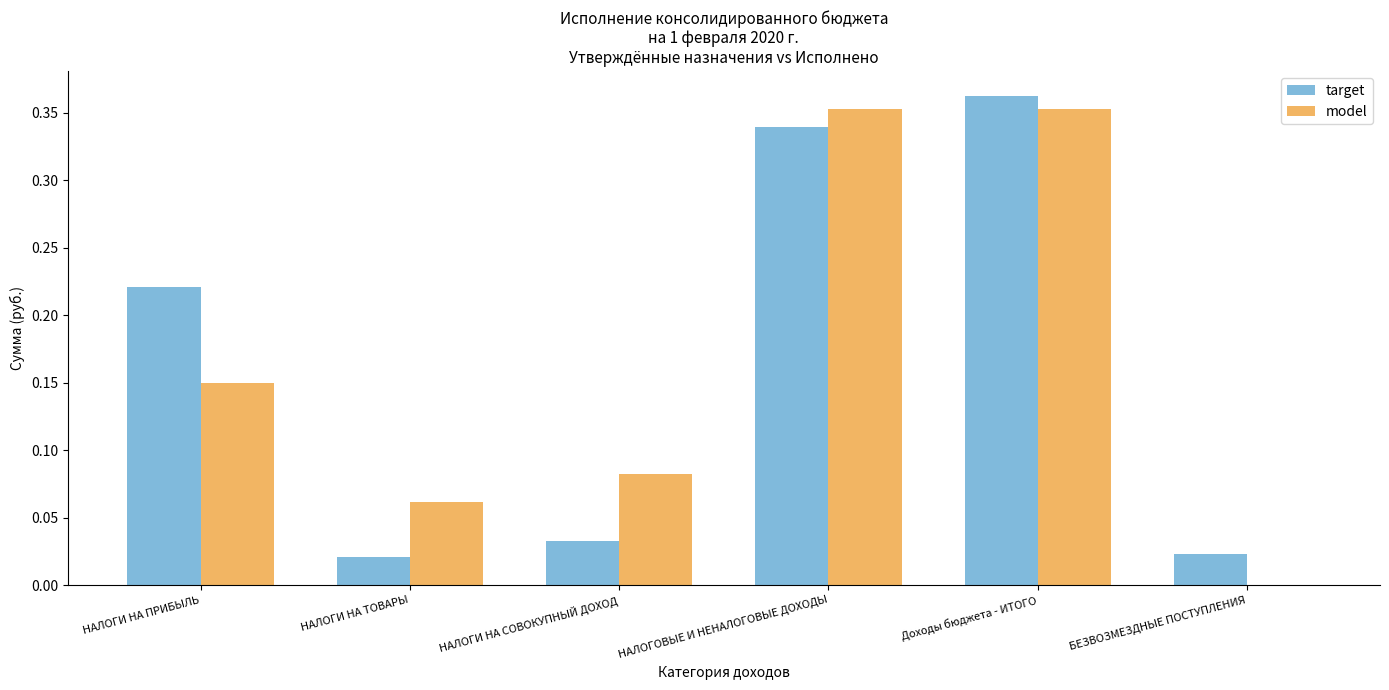

What is the sum of all model values?

1.0